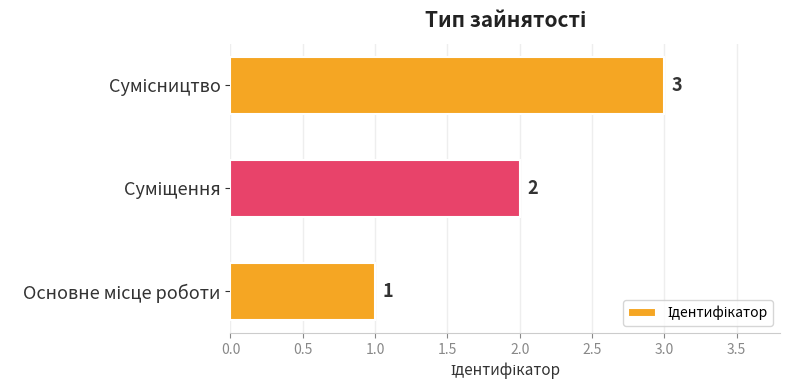

Does the chart contain stacked bars?

No